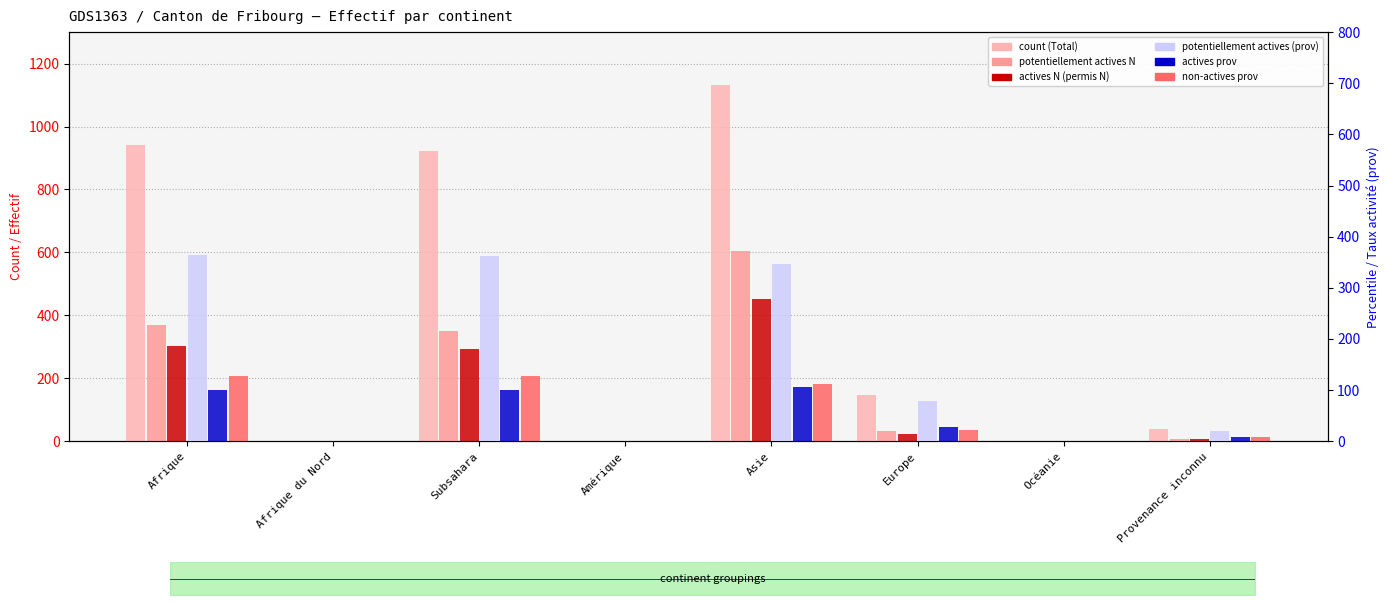

The value of Total (col_1) at Océanie is 0. True or false?

True